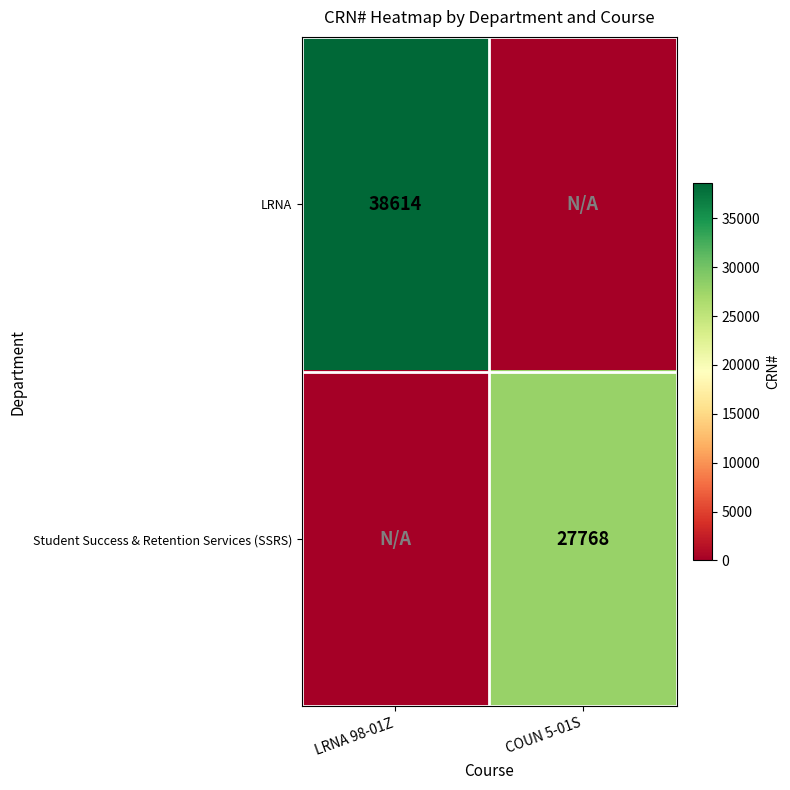

Is it true that Student Success & Retention Services (SSRS) equals 27768 at COUN 5-01S?

True